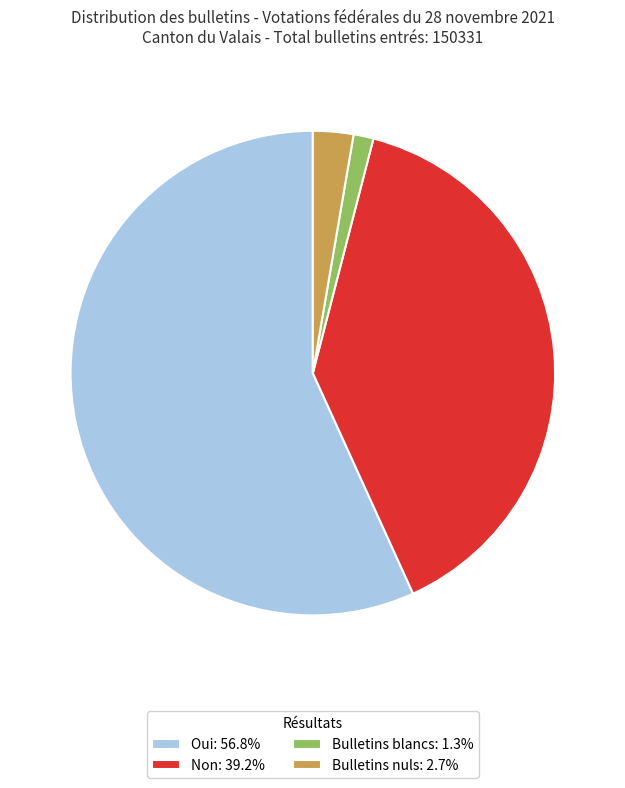

Do Bulletins nuls: 2.7% and Bulletins blancs: 1.3% together represent more than half of the pie?

No